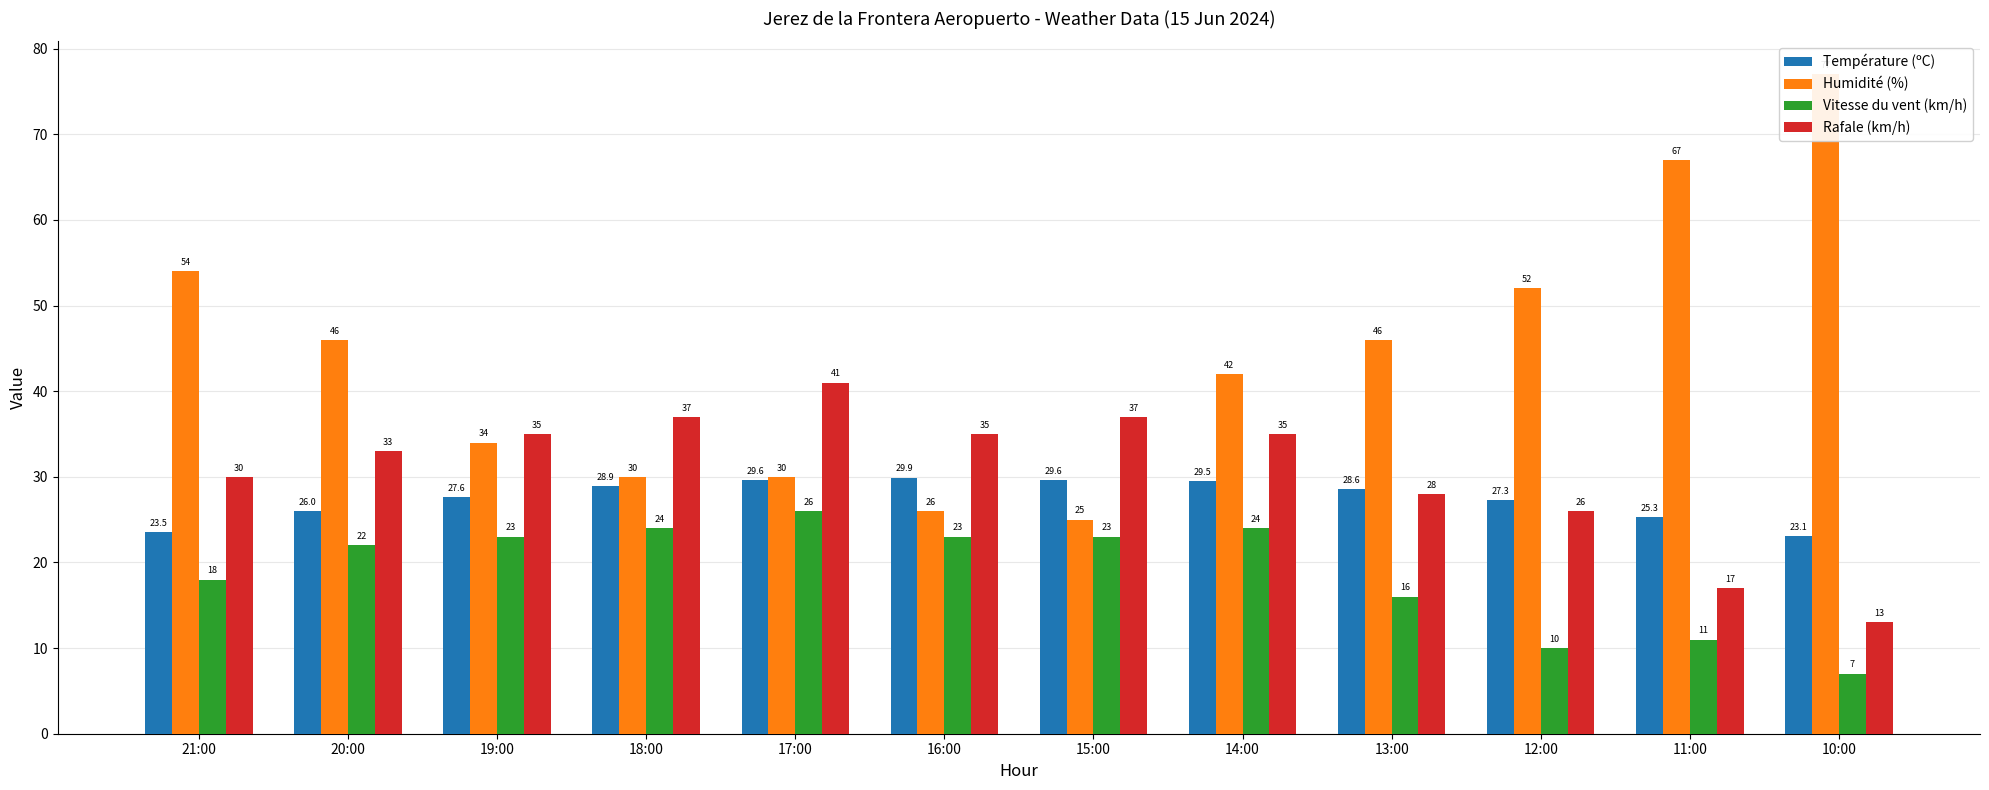

Reading right to left, transcribe all the data shown in this chart.

Température (ºC): 10:00=23.1	11:00=25.3	12:00=27.3	13:00=28.6	14:00=29.5	15:00=29.6	16:00=29.9	17:00=29.6	18:00=28.9	19:00=27.6	20:00=26.0	21:00=23.5
Humidité (%): 10:00=77.0	11:00=67.0	12:00=52.0	13:00=46.0	14:00=42.0	15:00=25.0	16:00=26.0	17:00=30.0	18:00=30.0	19:00=34.0	20:00=46.0	21:00=54.0
Vitesse du vent (km/h): 10:00=7.0	11:00=11.0	12:00=10.0	13:00=16.0	14:00=24.0	15:00=23.0	16:00=23.0	17:00=26.0	18:00=24.0	19:00=23.0	20:00=22.0	21:00=18.0
Rafale (km/h): 10:00=13.0	11:00=17.0	12:00=26.0	13:00=28.0	14:00=35.0	15:00=37.0	16:00=35.0	17:00=41.0	18:00=37.0	19:00=35.0	20:00=33.0	21:00=30.0